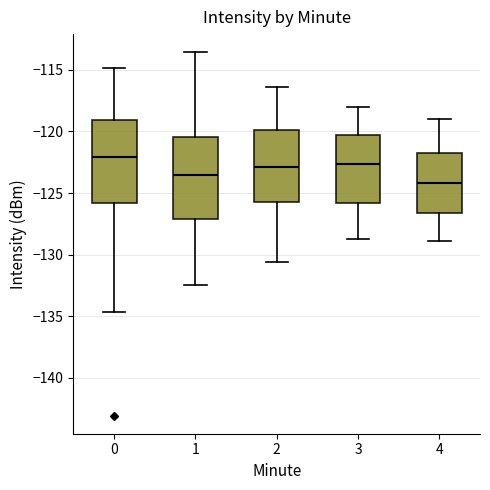

Where is the lower edge of the box at x = 4 on the y-axis? The values are not printed on the chart, so give them approximately, as read against the axis.

-126.5